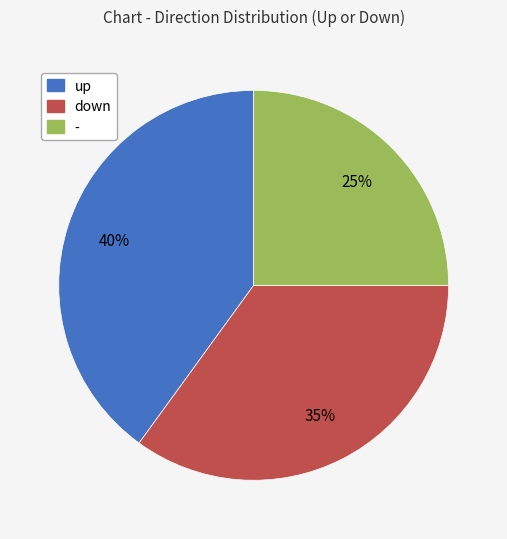

Is there any slice that represents more than half of the pie?

No